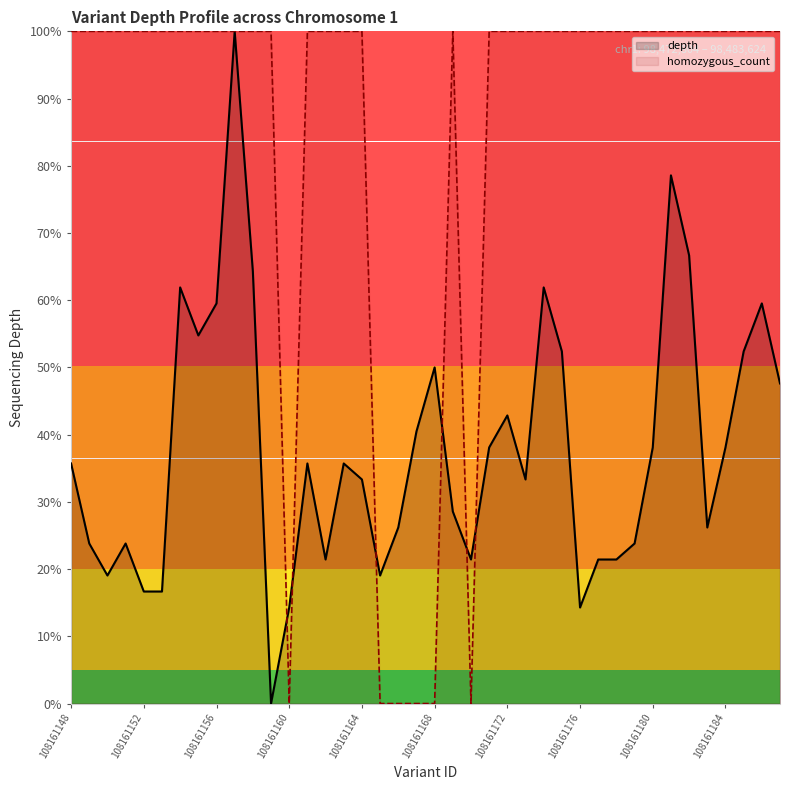

Rank the series by their average value, from lowest to highest.

depth, homozygous_count